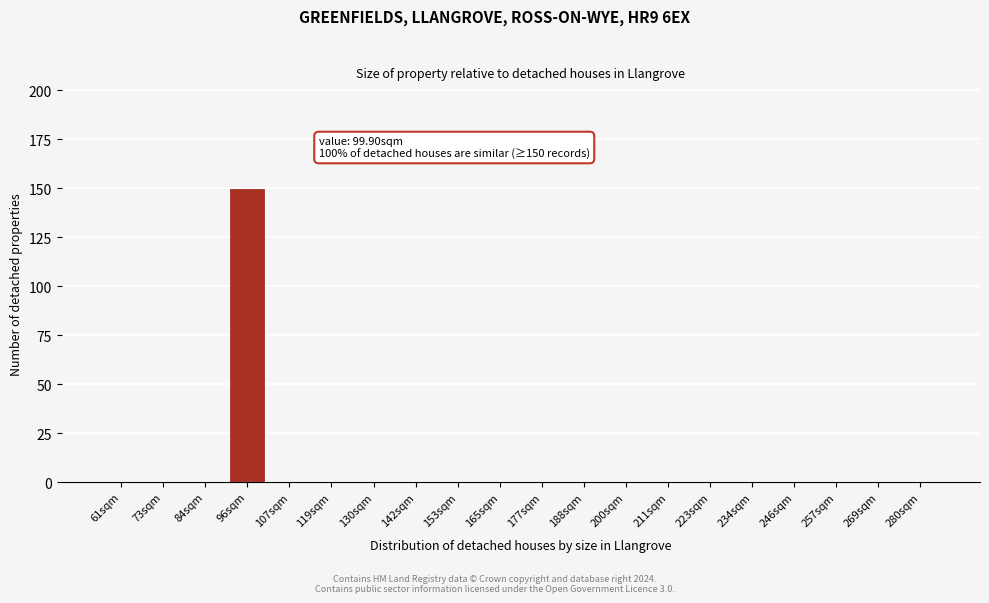

Reading left to right, list all the values displayed in this chart.

61sqm=0	73sqm=0	84sqm=0	96sqm=150	107sqm=0	119sqm=0	130sqm=0	142sqm=0	153sqm=0	165sqm=0	177sqm=0	188sqm=0	200sqm=0	211sqm=0	223sqm=0	234sqm=0	246sqm=0	257sqm=0	269sqm=0	280sqm=0